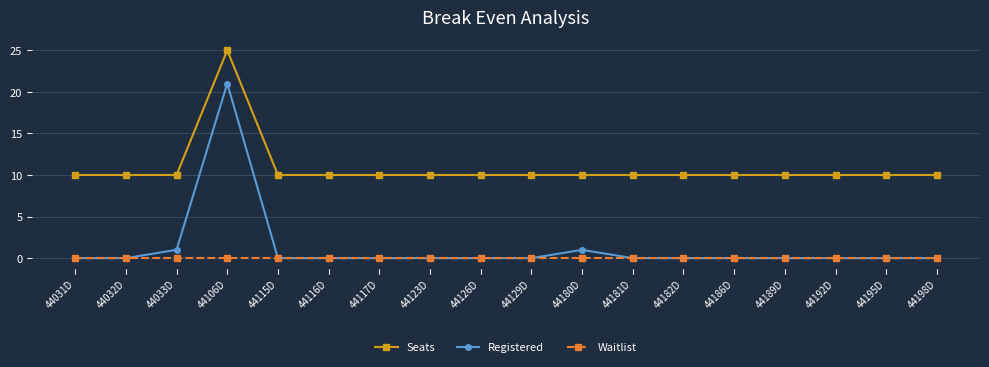

Which category has the highest value in the Seats series?

44106D